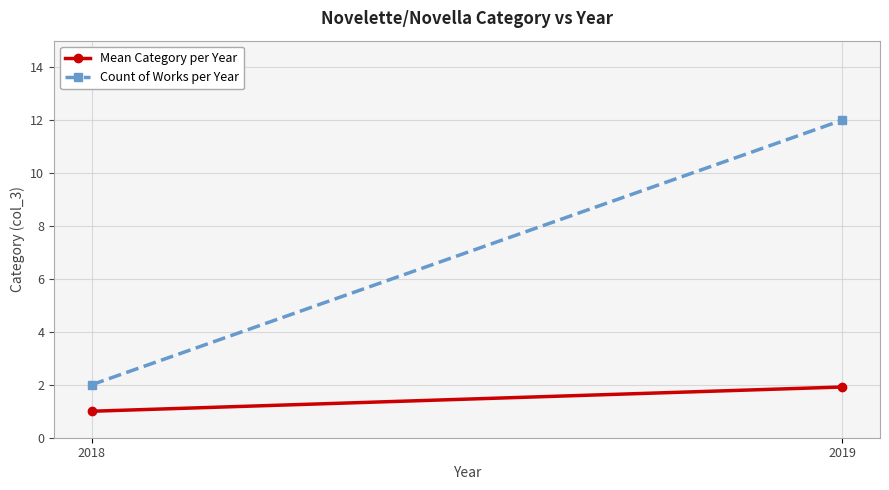

What is the value of the Mean Category per Year point at the 1st from the left?

1.0